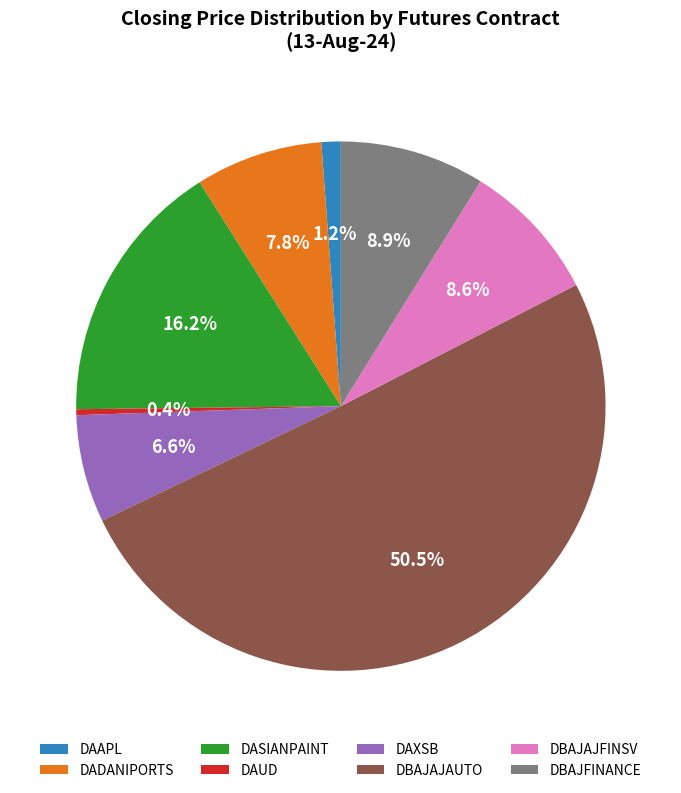

Is DBAJAJFINSV the majority of the pie?

No